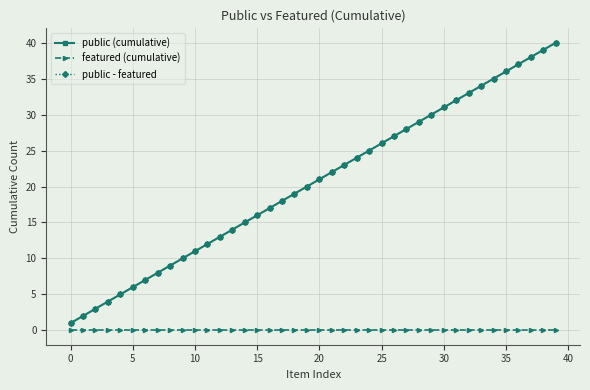

What is the label of the 23rd point from the left?

22